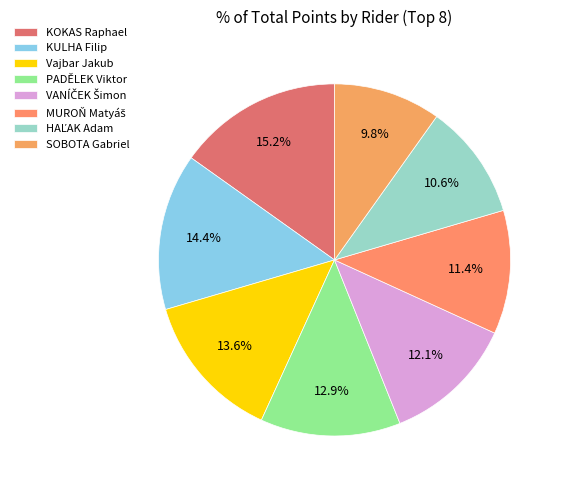

To the nearest percent, what is the difference between the largest and smallest slice percentages?

5%